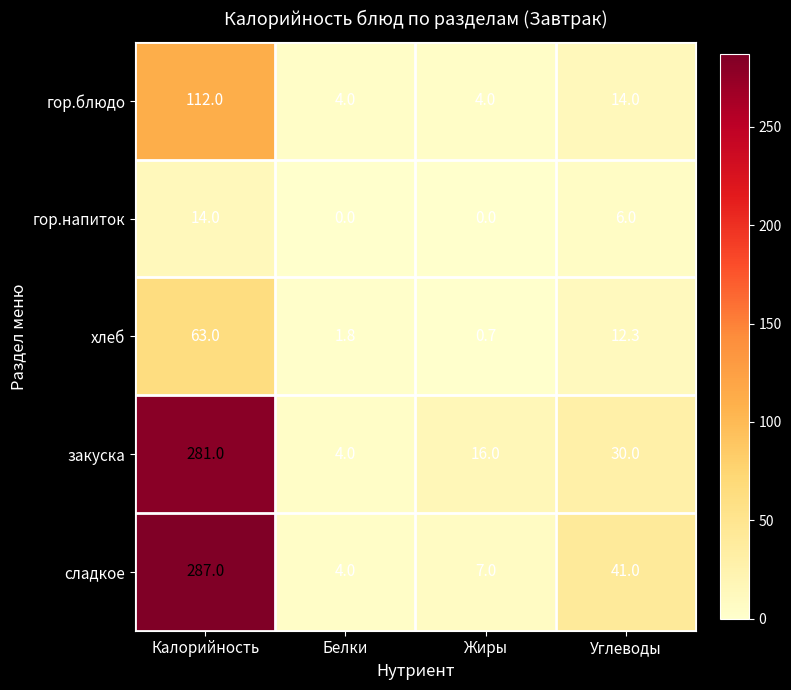

What is the total value across all series at Белки?

13.8